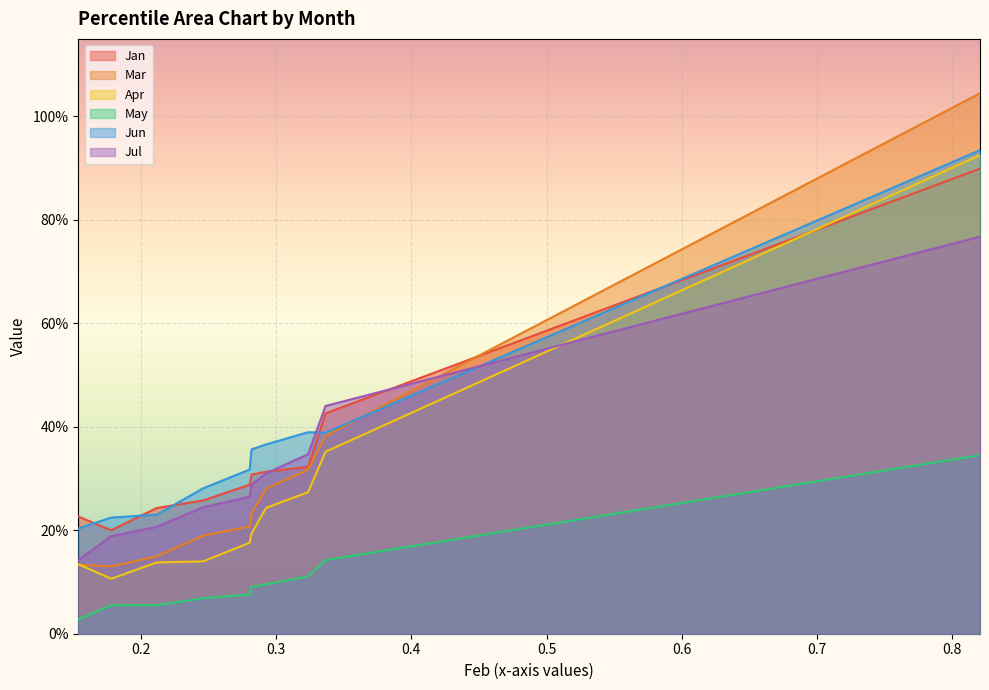

The value of Mar at pct05 is 0.0. True or false?

False